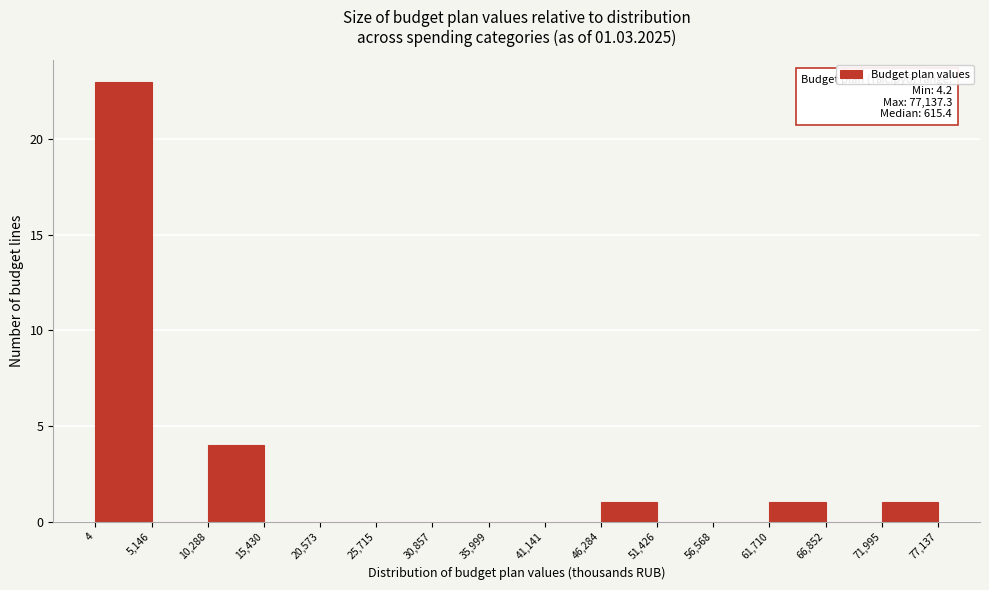

Which range on the x-axis has the tallest bar?

4 to 5,146